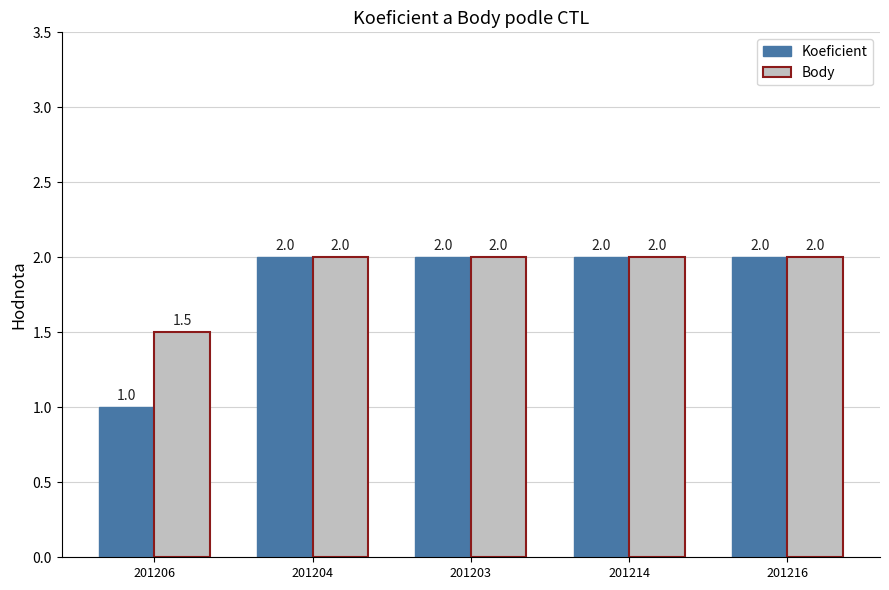

List the series in order of their overall mean, lowest first.

Koeficient, Body